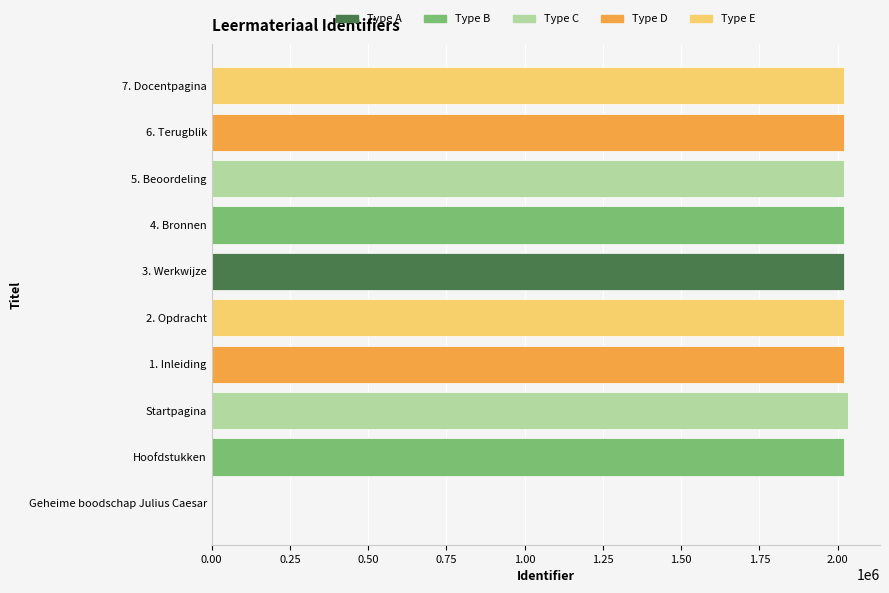

Where is the data nearest to the value 1016885?

Hoofdstukken